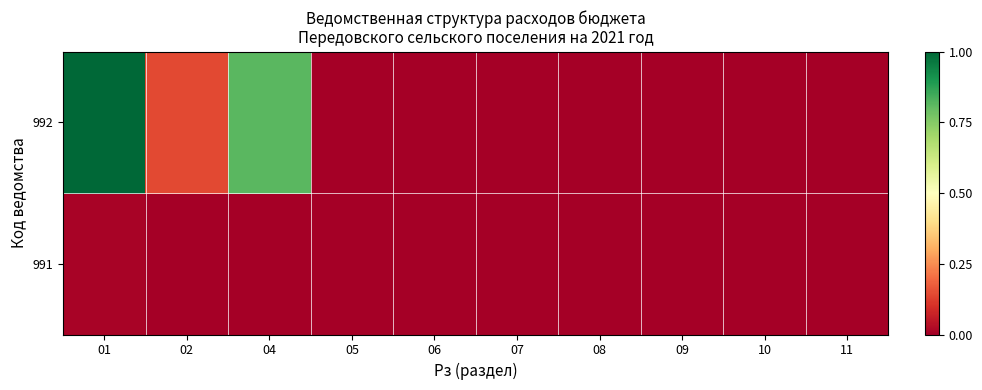

Which label corresponds to the smallest value in the chart?

02